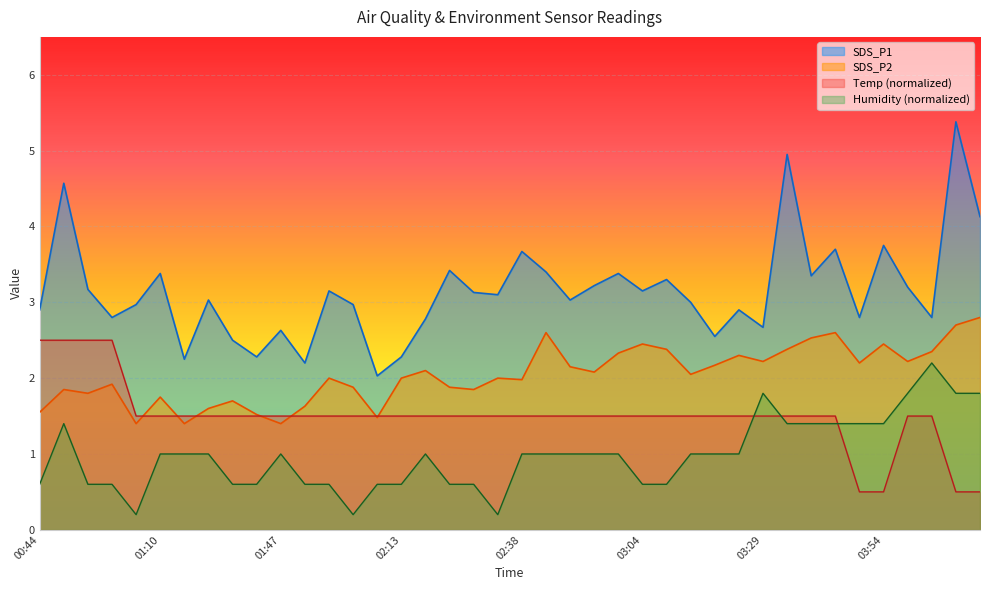

At which category is the sum across all series the highest?

04:10